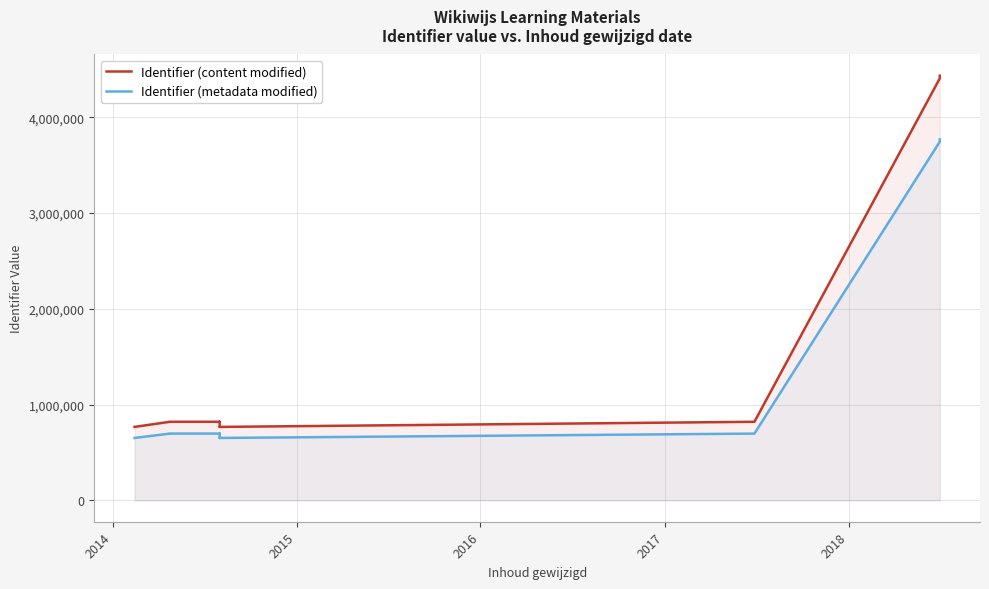

How many categories are shown in the chart?

16